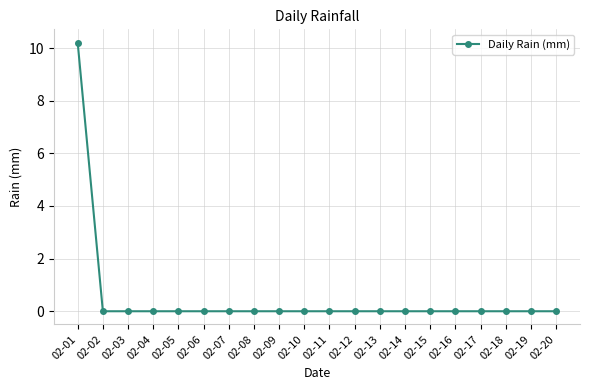

Count the number of data series in this chart.

1